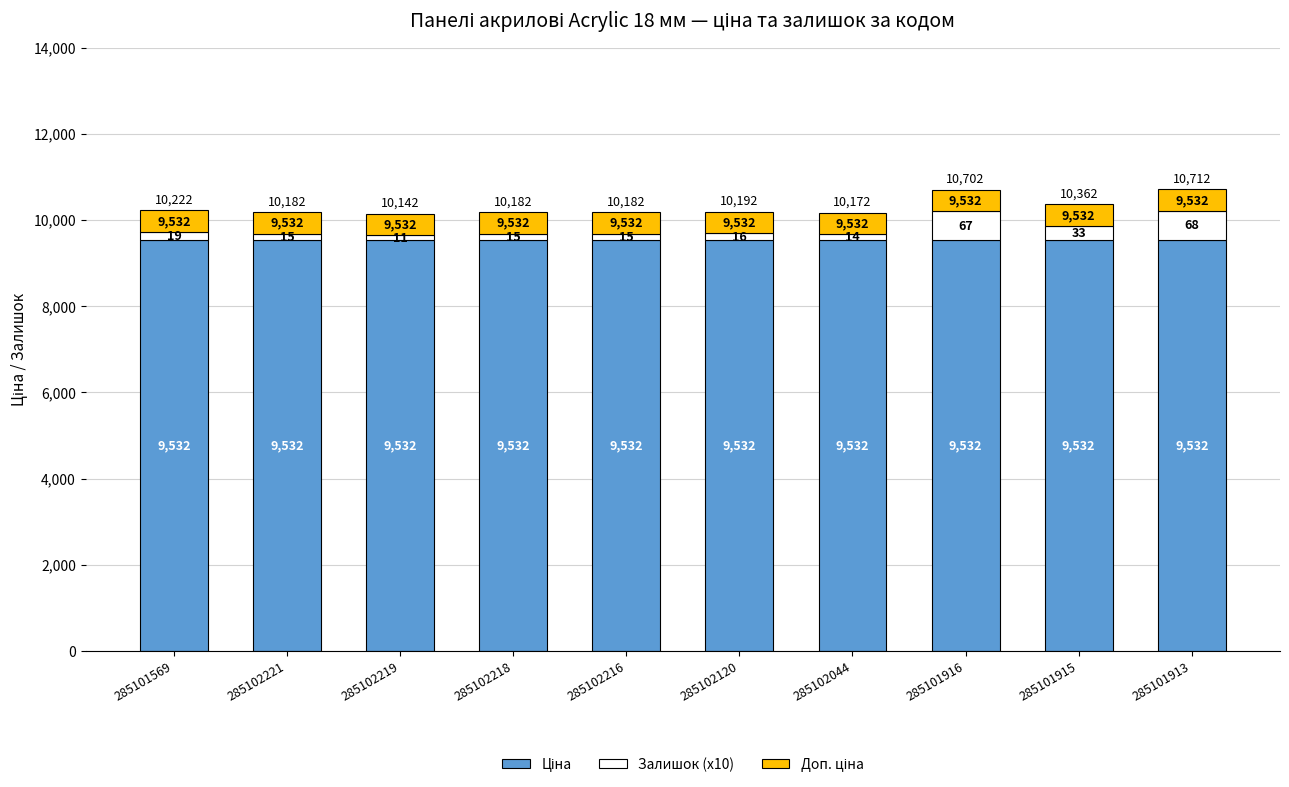

How many categories are shown in the chart?

10